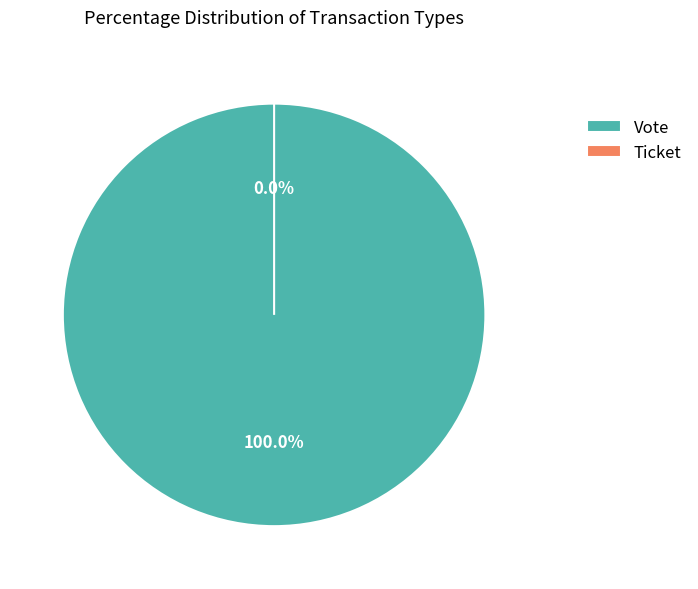

Which category accounts for the majority?

Vote